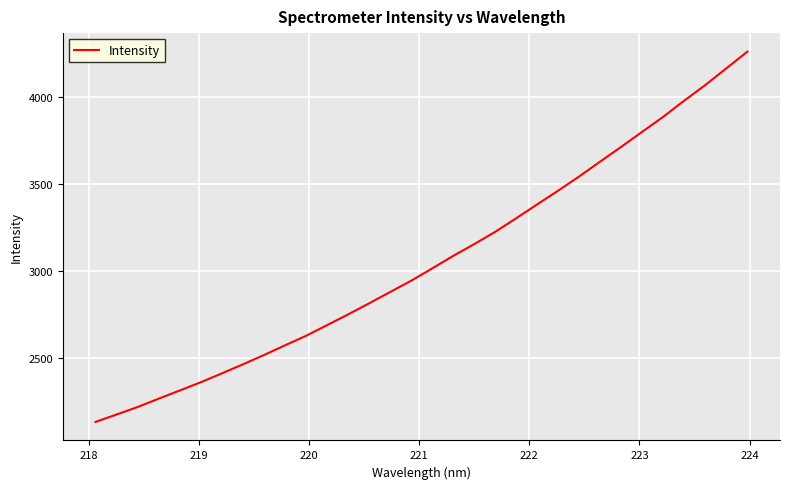

What is the difference between the maximum and minimum values?

2129.0